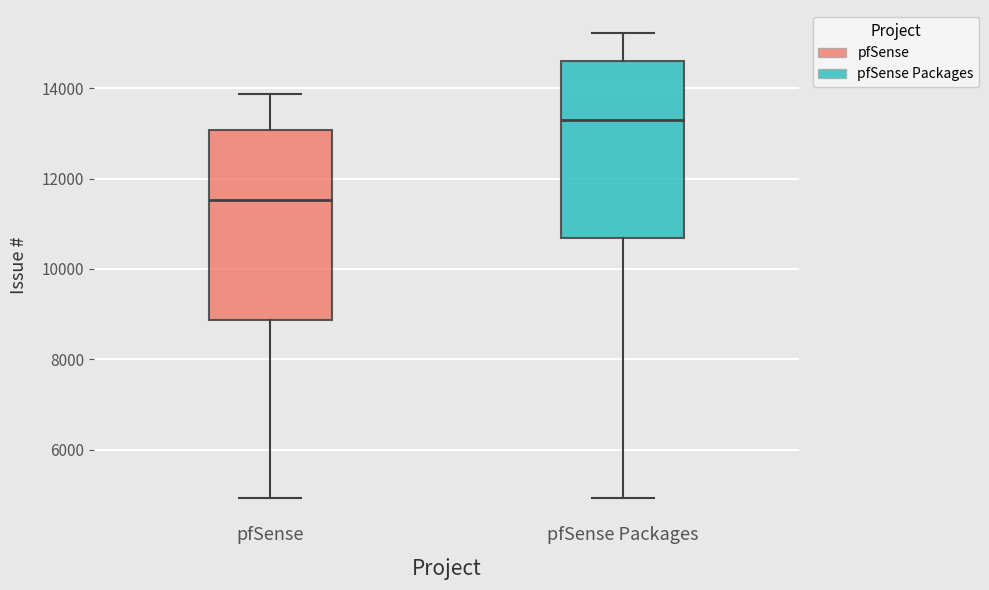

Reading left to right, transcribe this box plot: for each box, give where its median line is, the range the box spans, and where its two whiskers end, as read against the y-axis. The values are not printed on the chart, so give them approximately, as read against the axis.

pfSense: median 11600, box 8800 to 13000, whiskers 5000 to 13800
pfSense Packages: median 13200, box 10600 to 14600, whiskers 5000 to 15200